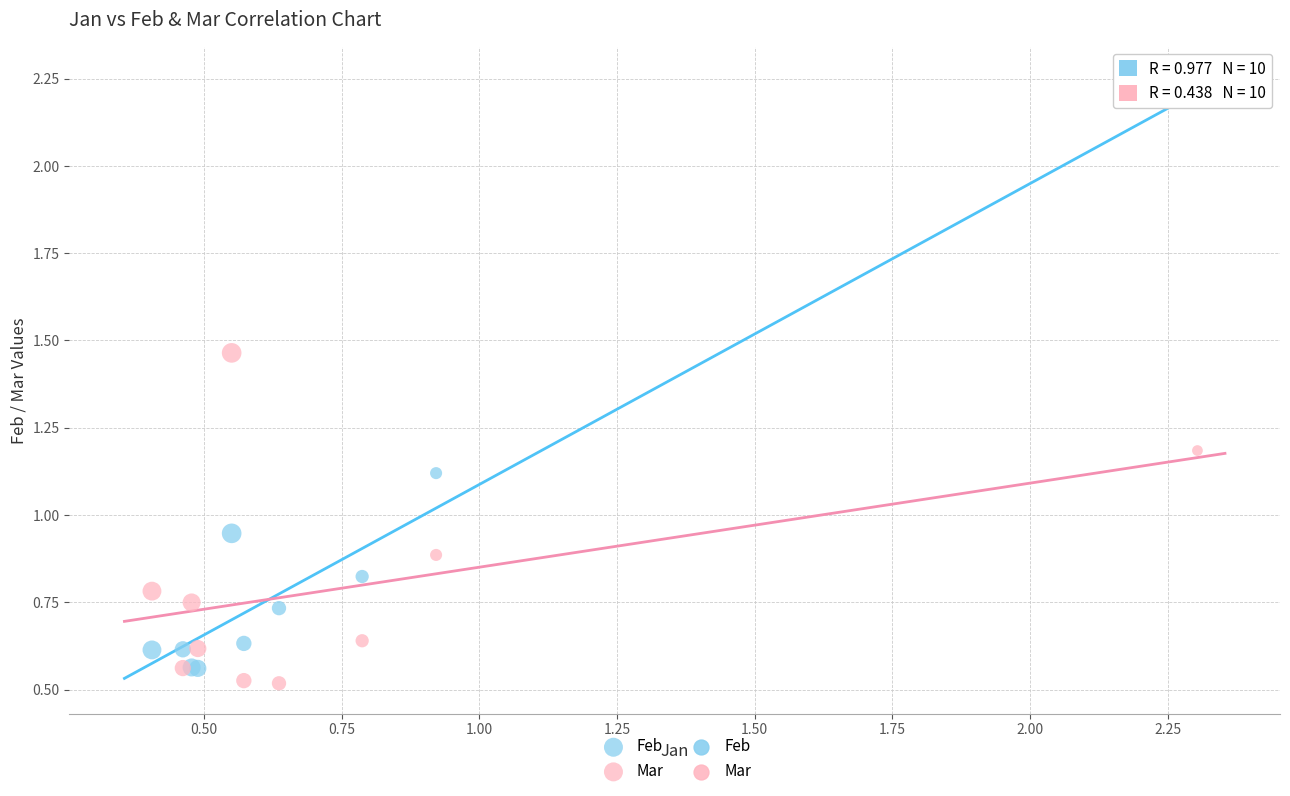

Which series contains the highest Y value?

Feb